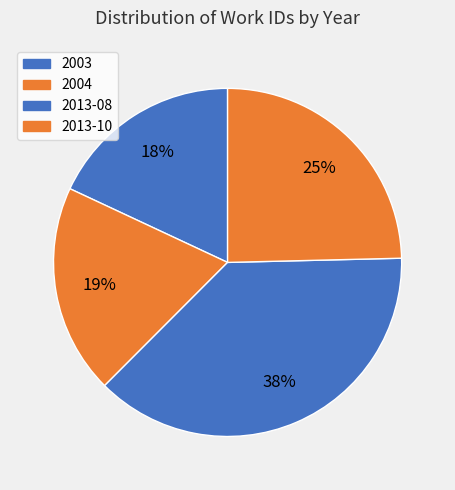

What is the ratio of the value at 2013-08 to the value at 2004?

1.9